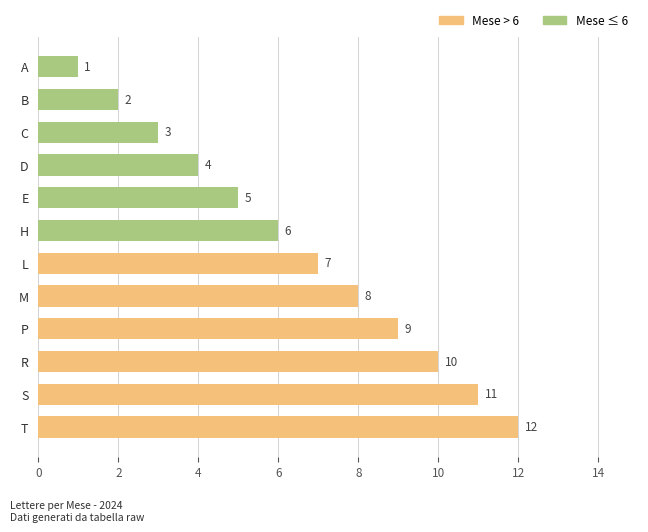

The value at T is 17. True or false?

False